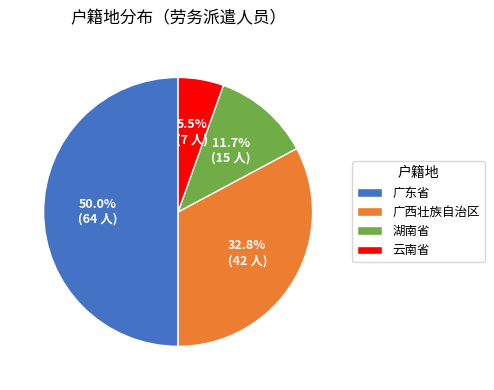

To the nearest percent, what is the combined percentage of 广西壮族自治区 and 广东省?

83%